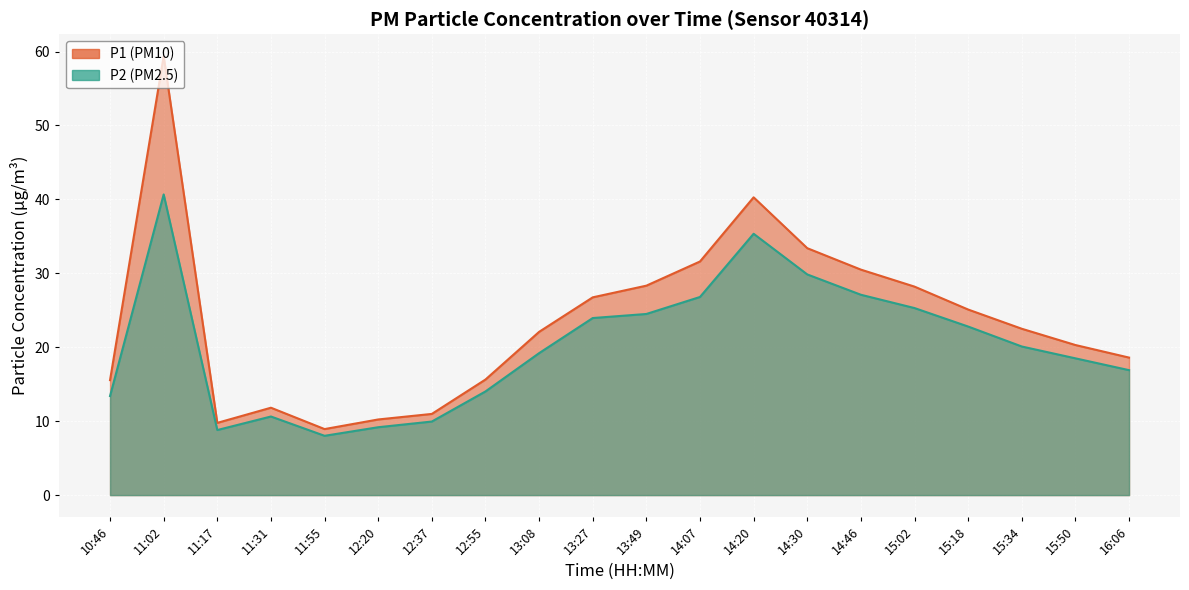

Reading left to right, list all the values displayed in this chart.

P1: 10:46=15.6	11:02=59.4	11:17=9.8	11:31=11.8	11:55=8.9	12:20=10.2	12:37=11.0	12:55=15.6	13:08=22.1	13:27=26.8	13:49=28.3	14:07=31.6	14:20=40.3	14:30=33.4	14:46=30.5	15:02=28.2	15:18=25.1	15:34=22.5	15:50=20.3	16:06=18.6
P2: 10:46=13.4	11:02=40.7	11:17=8.8	11:31=10.6	11:55=8.0	12:20=9.2	12:37=9.9	12:55=14.0	13:08=19.2	13:27=23.9	13:49=24.5	14:07=26.8	14:20=35.4	14:30=29.9	14:46=27.1	15:02=25.3	15:18=22.8	15:34=20.1	15:50=18.5	16:06=16.9